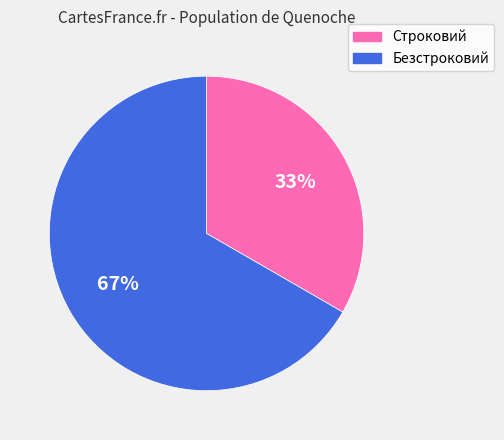

Combined, do Безстроковий and Строковий account for over 50%?

Yes